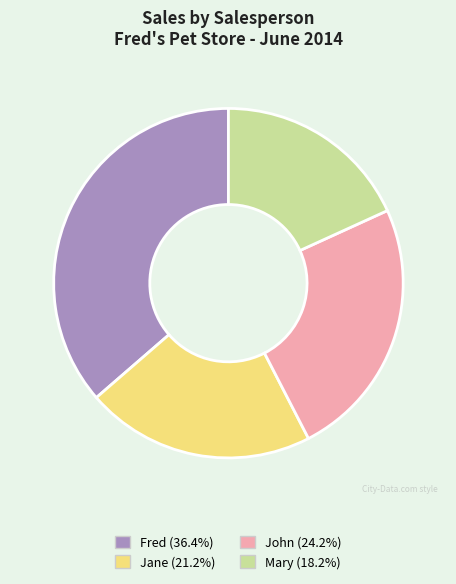

Is there any slice that represents more than half of the pie?

No